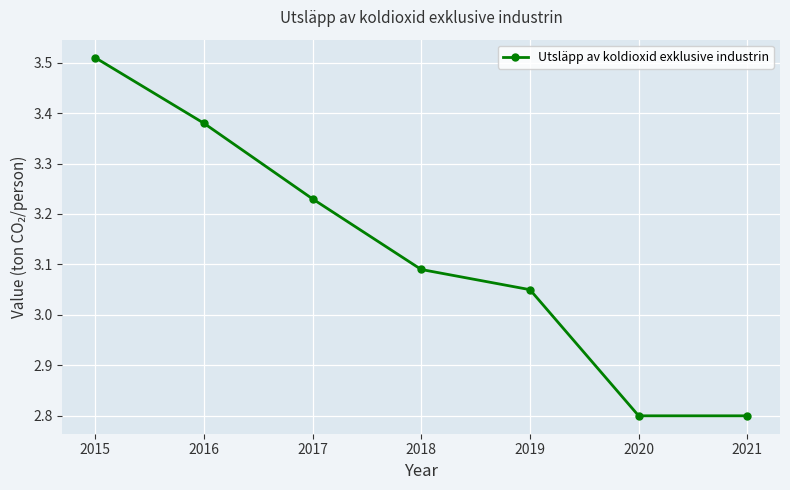

True or false: the data shows 4.8 at 2015.

False